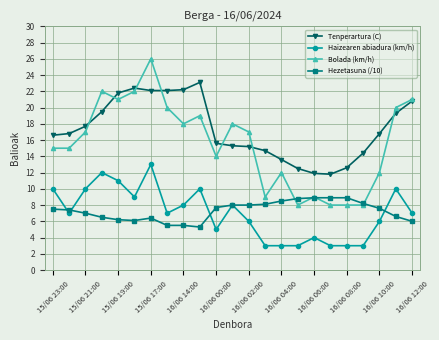

True or false: Tenperartura (C) has more than 0 points higher than both neighbors.

True